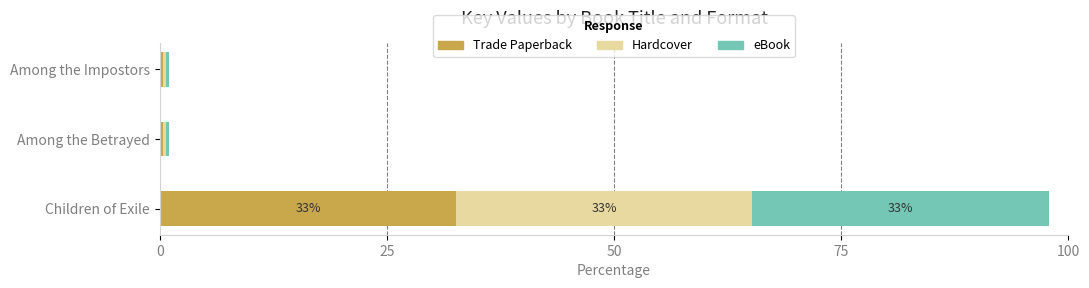

What is the difference between the maximum and second lowest values in the Trade Paperback series?

32.3